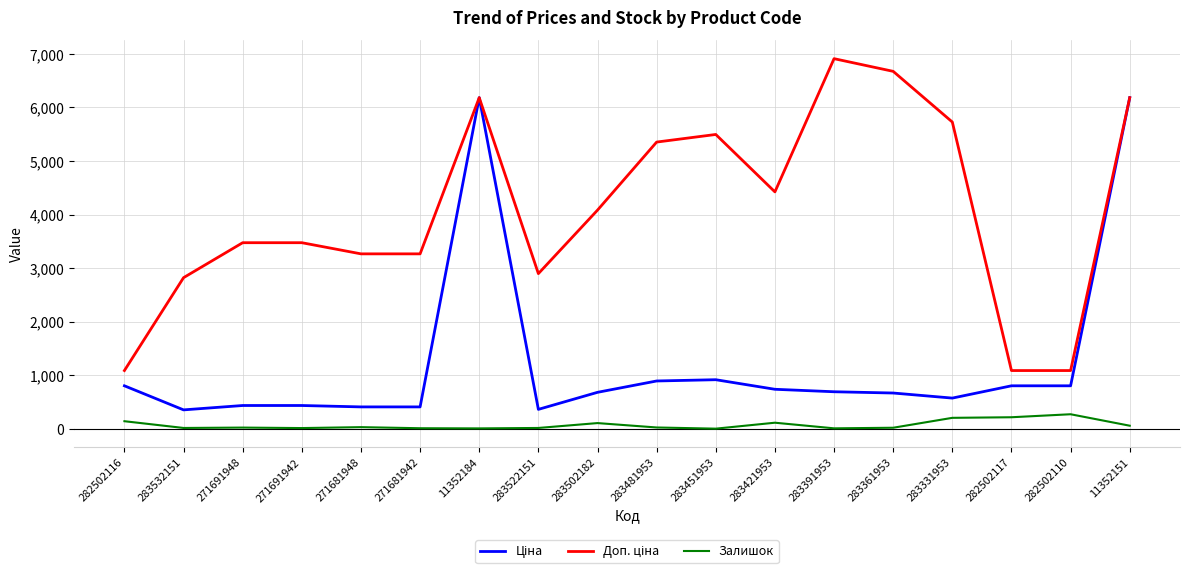

What value does the Залишок series have at 282502110?

271.0